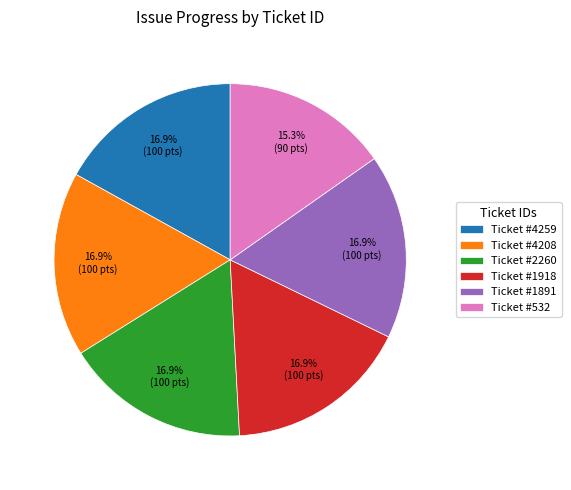

What is the smallest slice in the pie chart?

Ticket #532